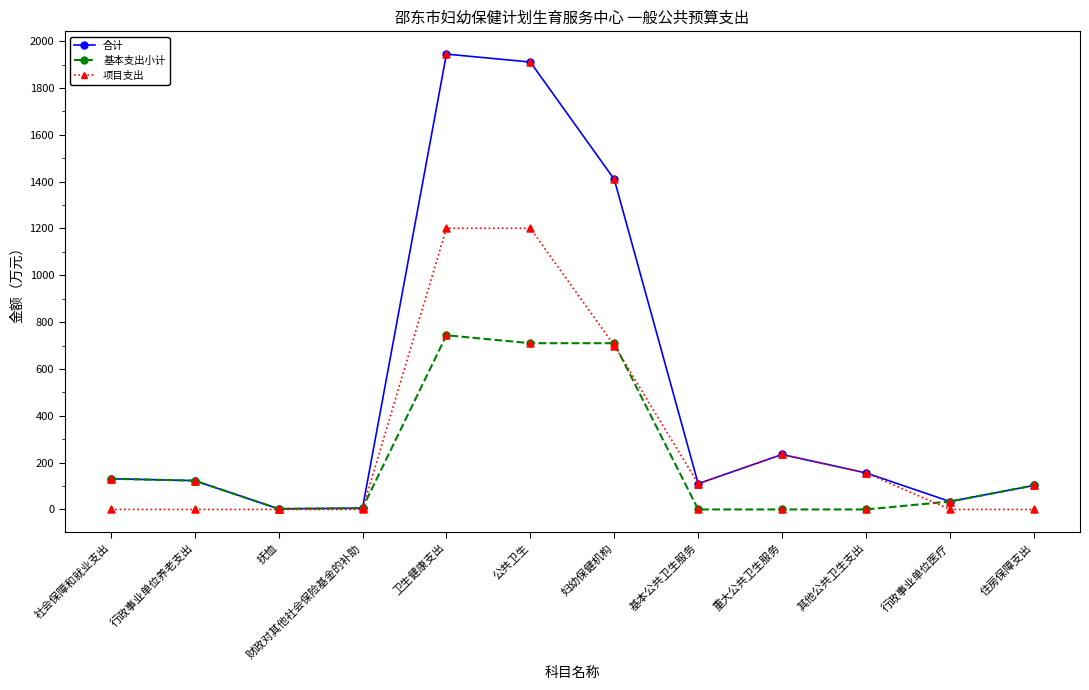

Which series has the widest spread of values?

合计